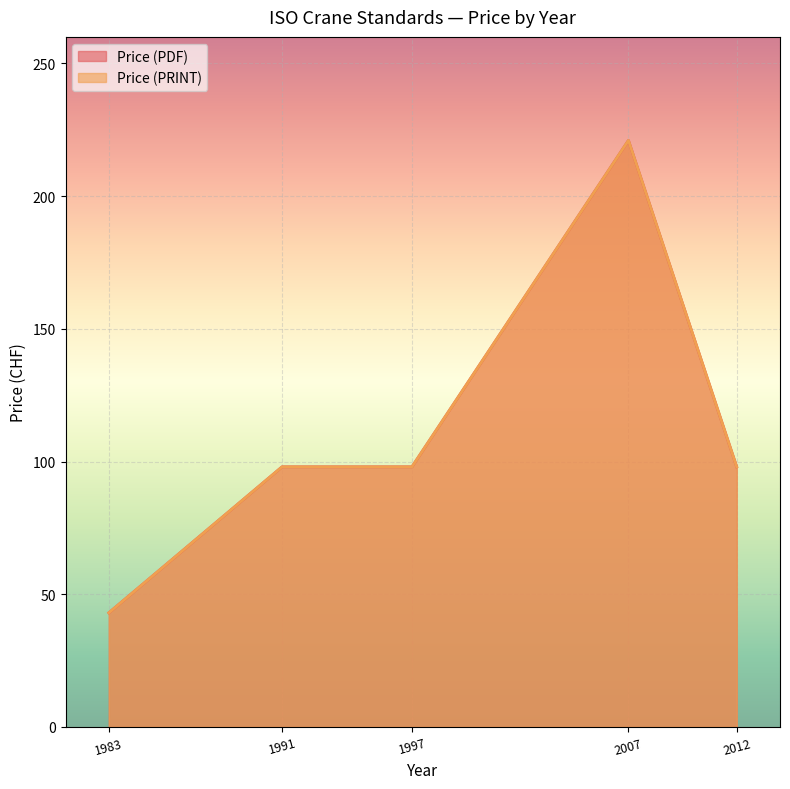

Which series has the largest total across all categories?

Price (PDF)